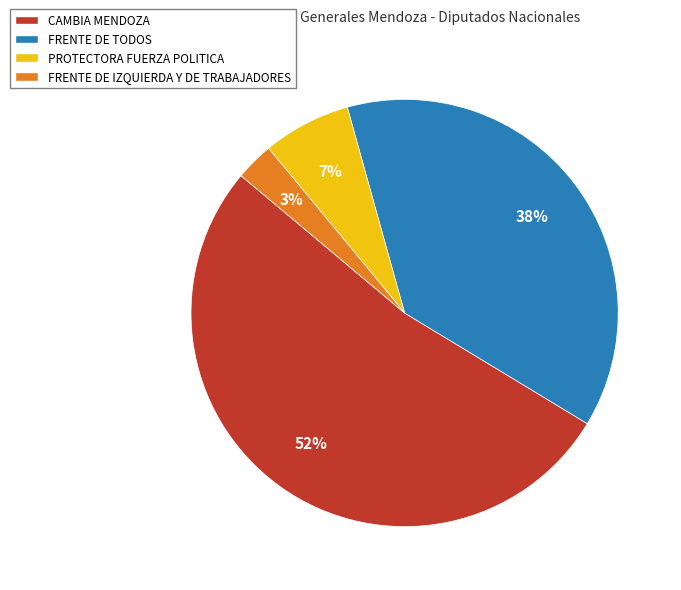

To the nearest percent, what is the combined percentage of CAMBIA MENDOZA and FRENTE DE TODOS?

90%